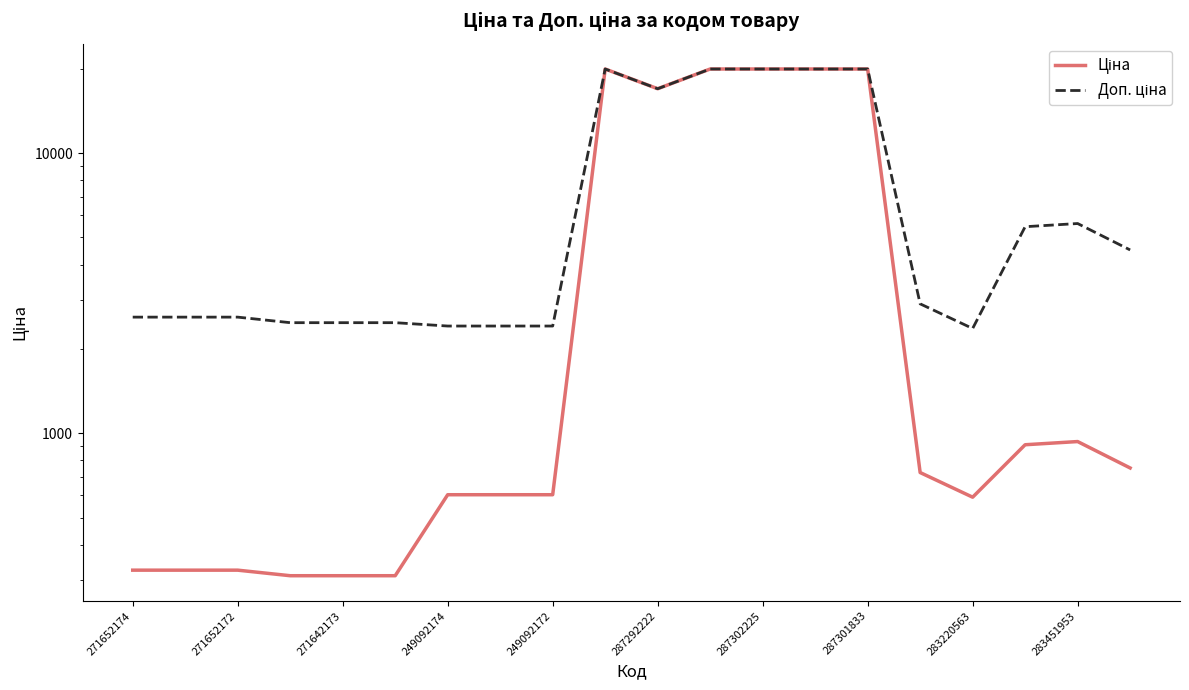

What is the label of the 1st point from the right?

19